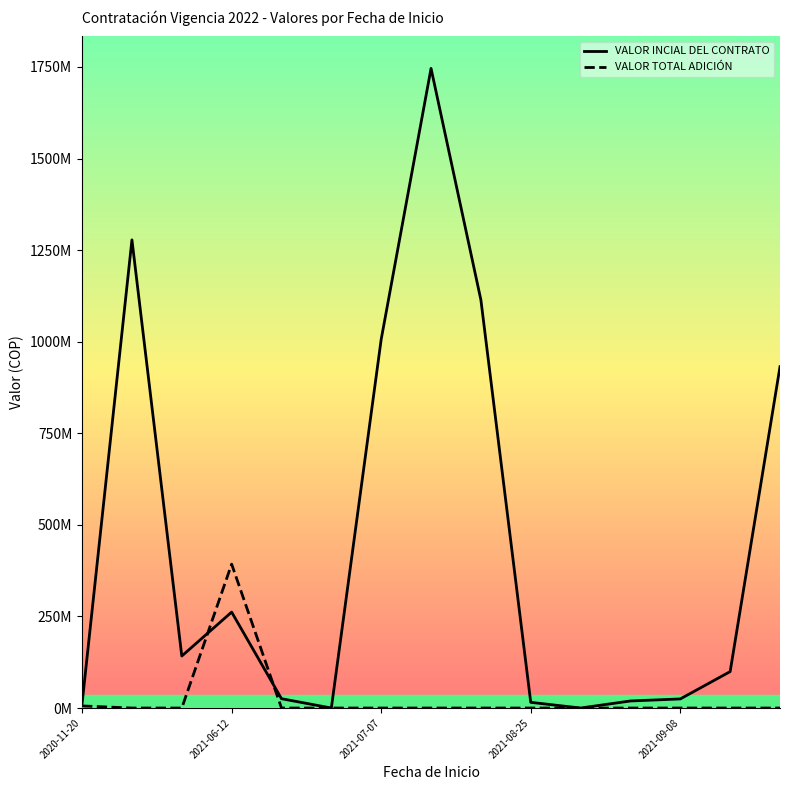

Does the chart display data point markers on the line(s)?

No